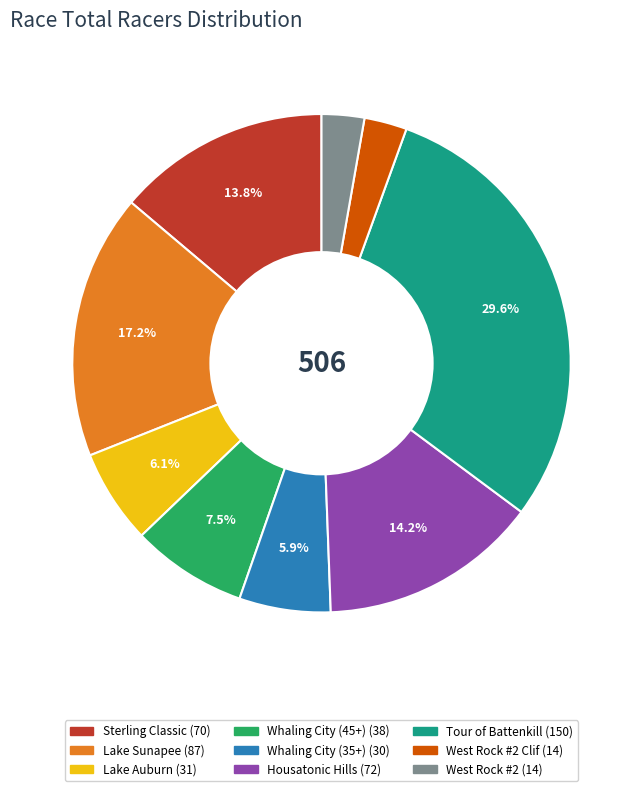

Is there any slice that represents more than half of the pie?

No